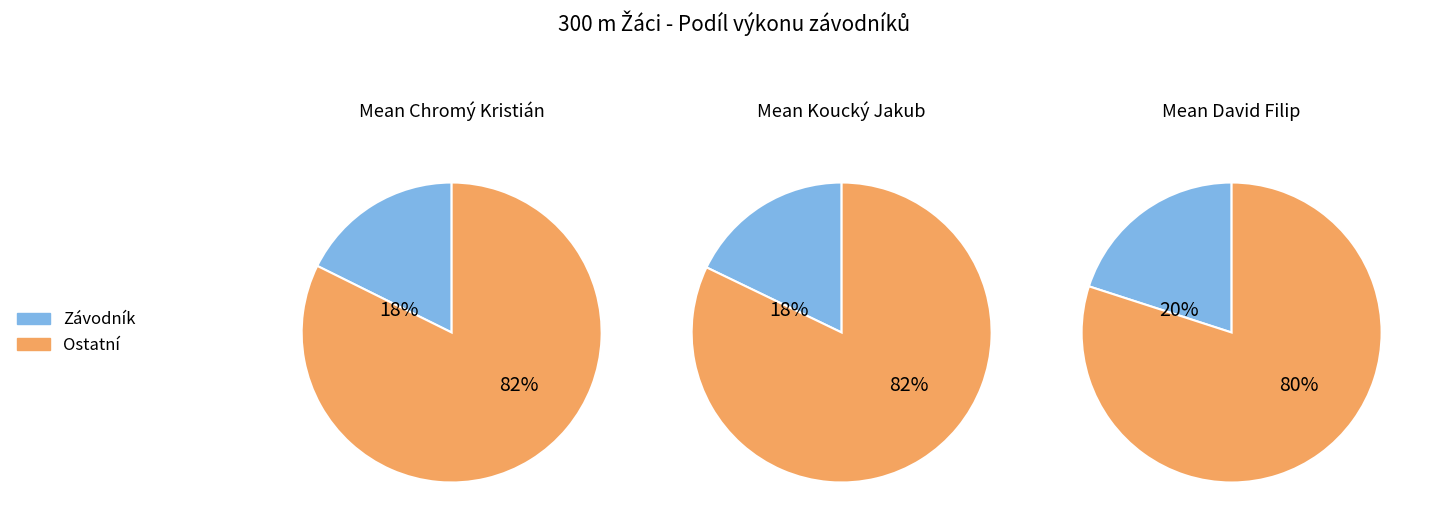

Does Koucký Jakub represent more than half of the total?

No